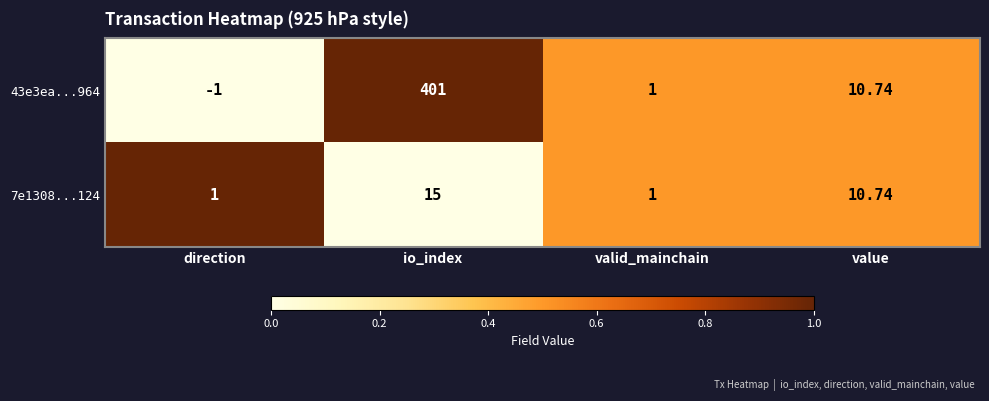

Which series has the largest total across all categories?

43e3ea...964